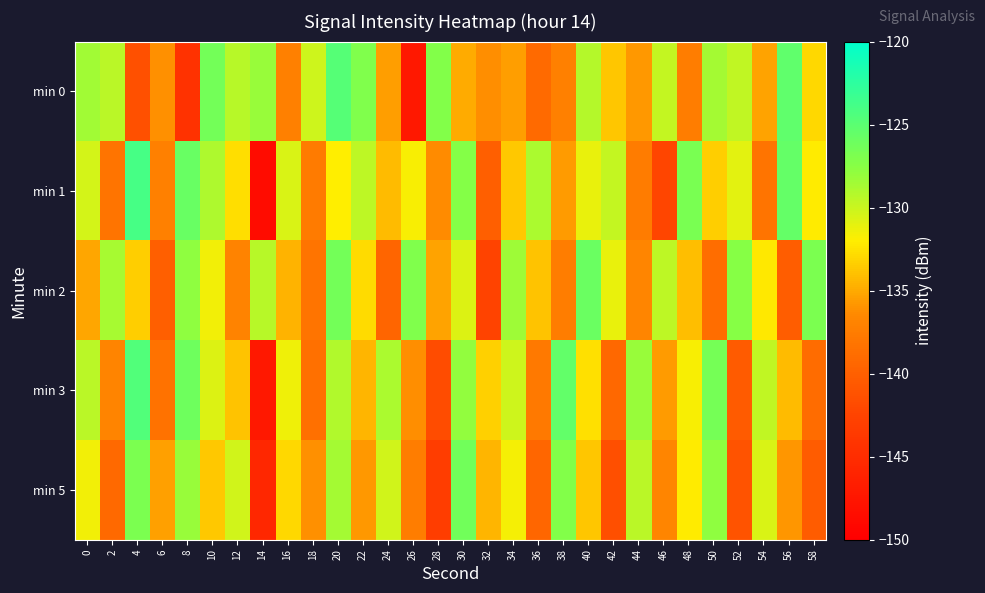

Between 40 and 44, which is larger?

40